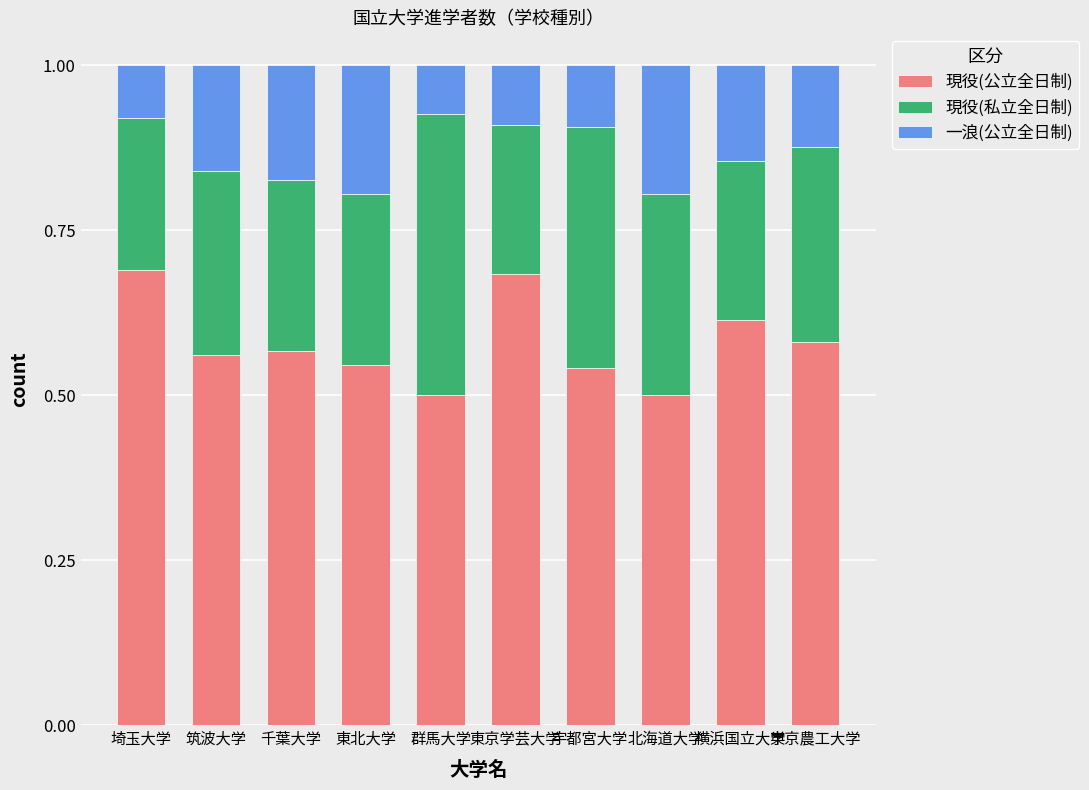

True or false: 現役(公立全日制) has a value of 0.2 at 北海道大学.

False